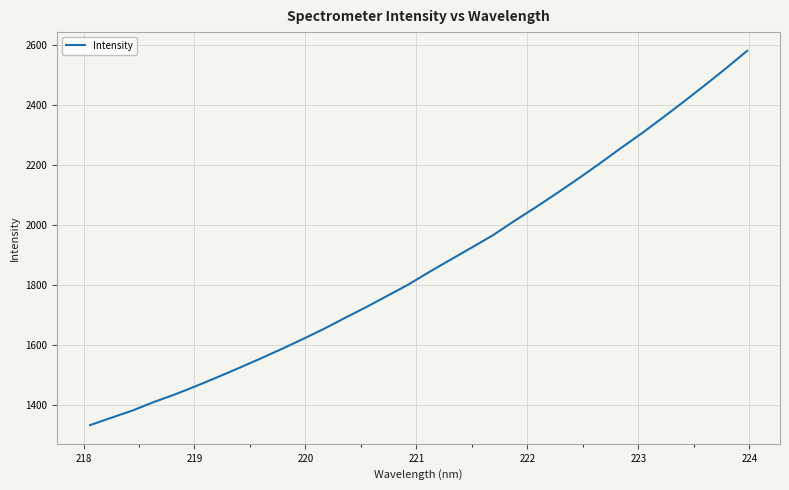

How many lines are shown in the chart?

1